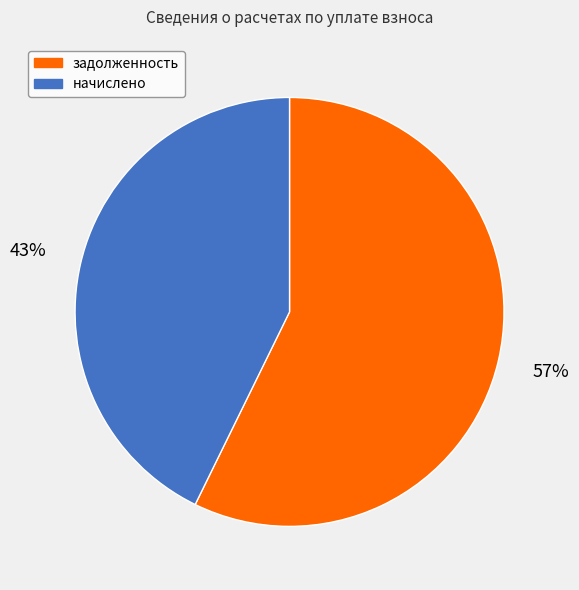

Count the number of slices in the pie.

2